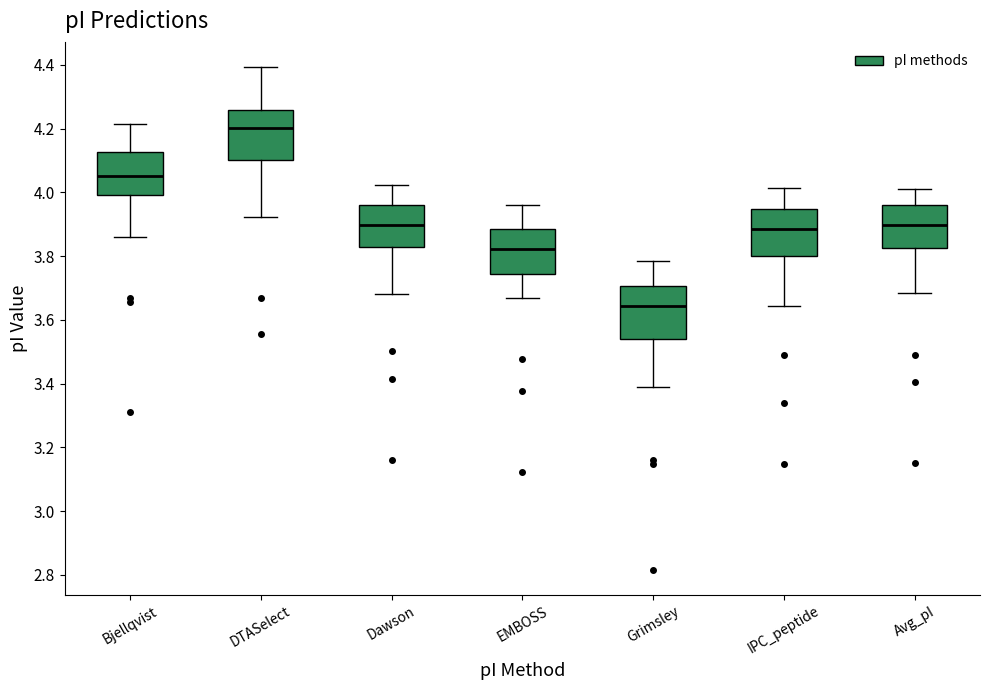

Where does the median line of the box for Bjellqvist sit on the y-axis? The values are not printed on the chart, so give them approximately, as read against the axis.

4.06